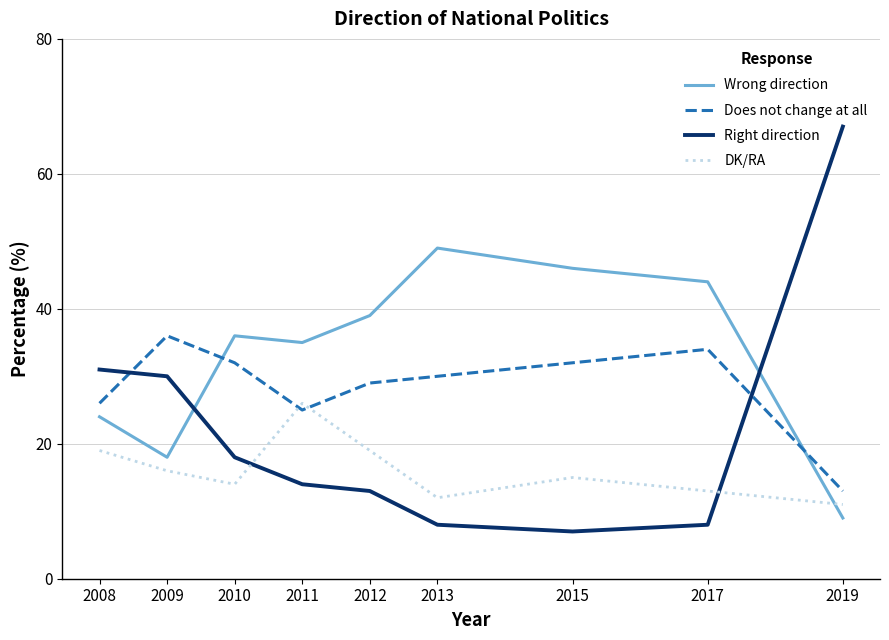

Is this an area chart (filled region under the line)?

No